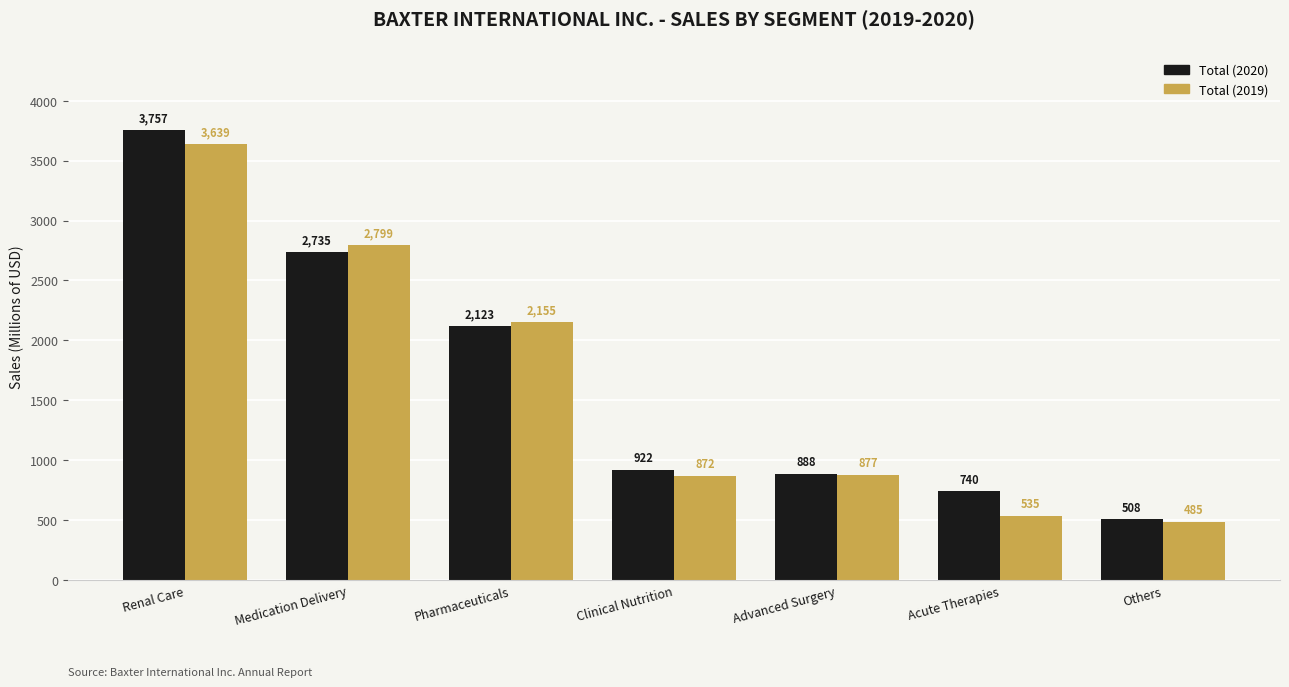

How many series are shown in this chart?

2